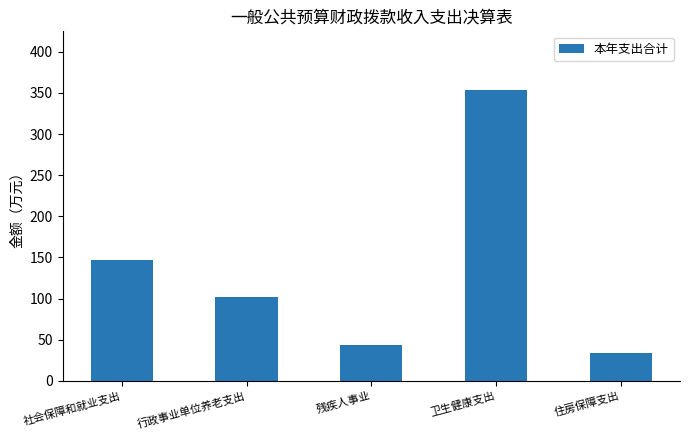

At which label does the data first exceed 102?

社会保障和就业支出